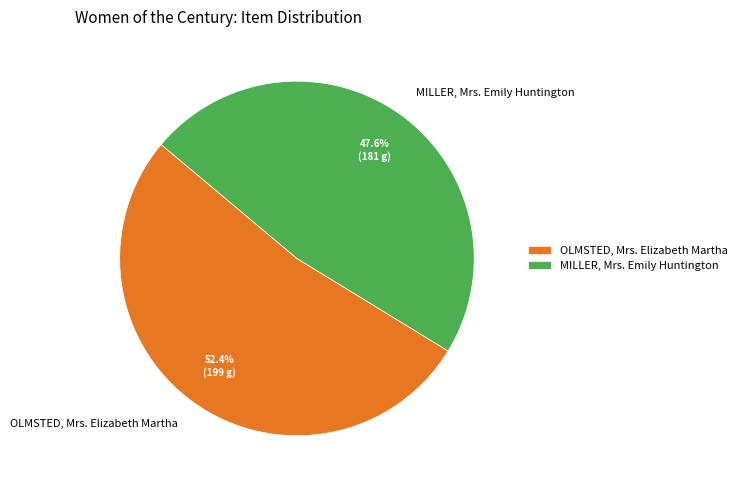

How many slices are in this pie chart?

2